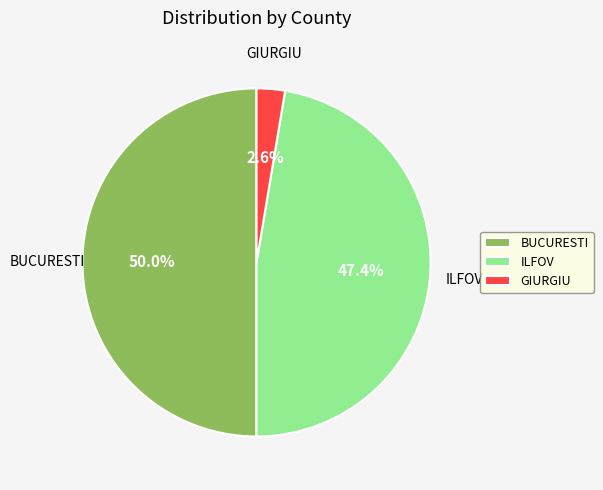

Which has a higher value, GIURGIU or BUCURESTI?

BUCURESTI